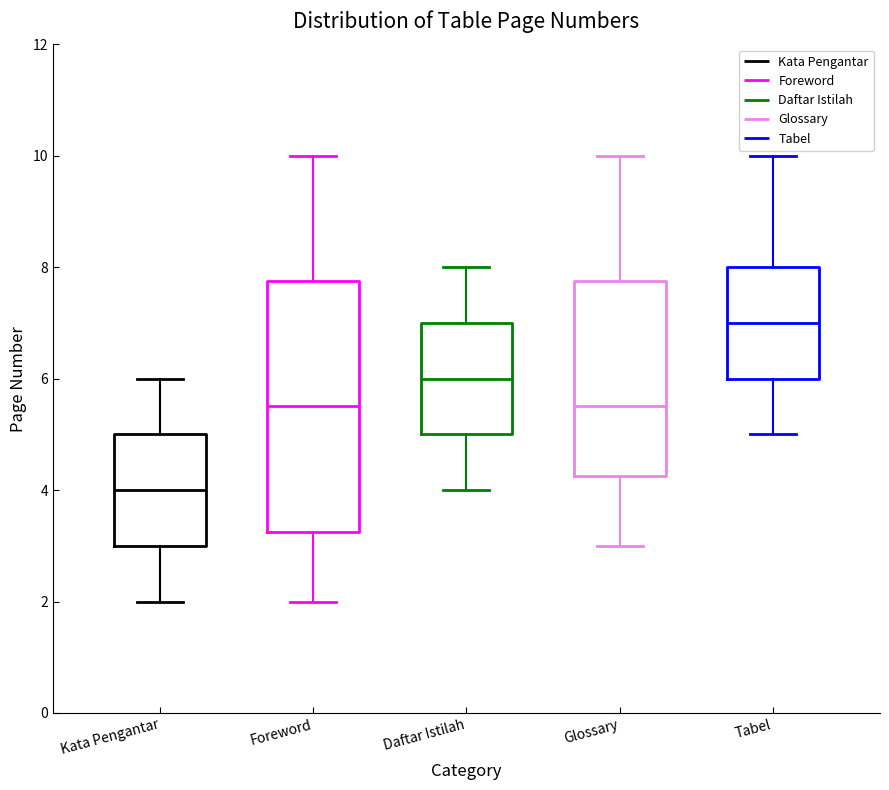

Which box's median line is the highest?

Tabel